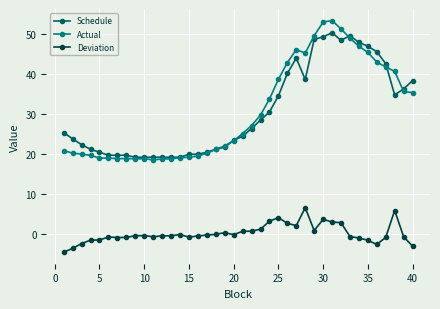

What is the minimum value shown in the chart?

-4.5